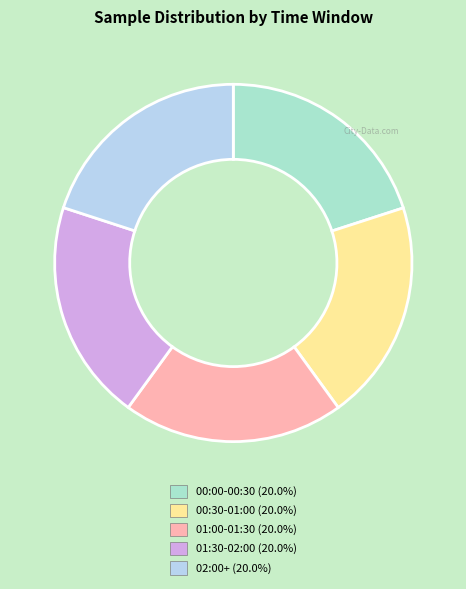

Is there a majority slice in this chart?

No